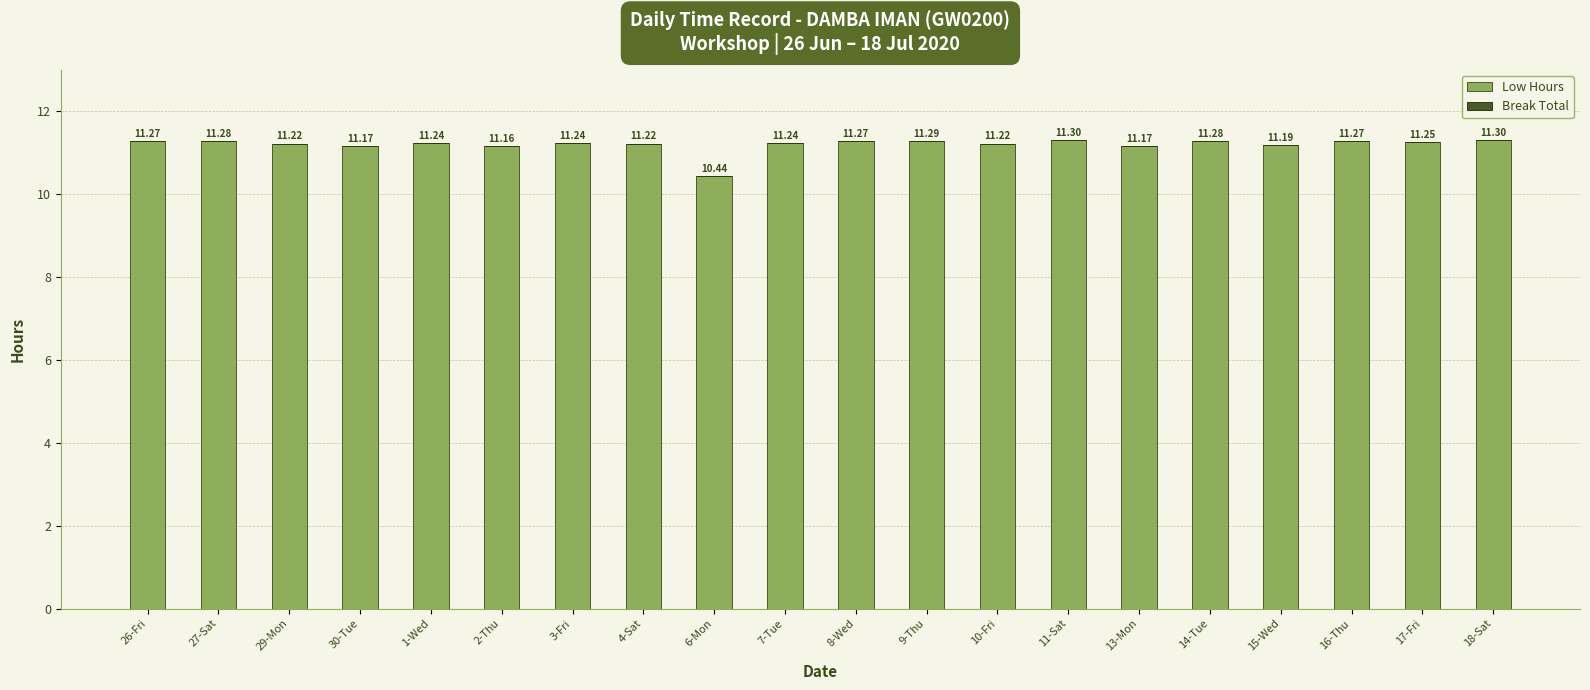

What is the label of the 18th bar from the right?

29-Mon